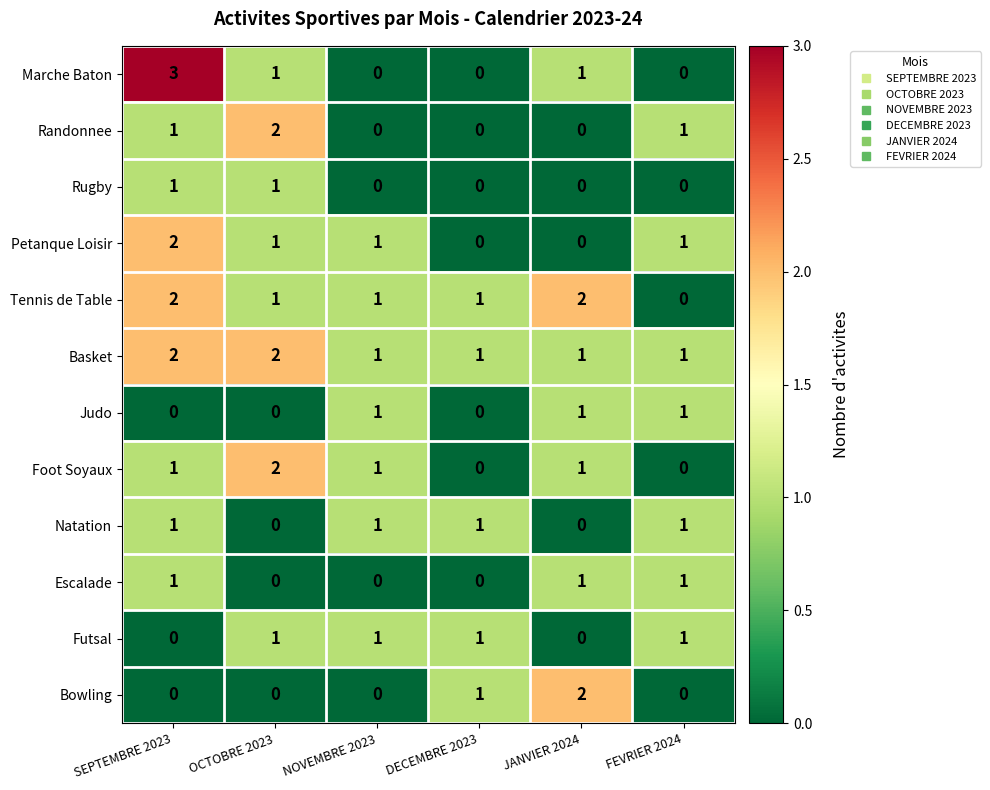

What is the total value across all series at DECEMBRE 2023?

5